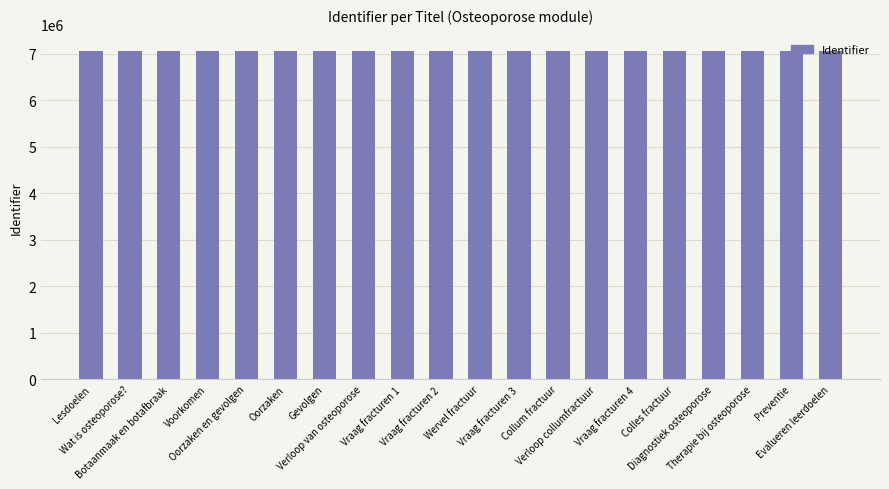

How many series are shown in this chart?

1